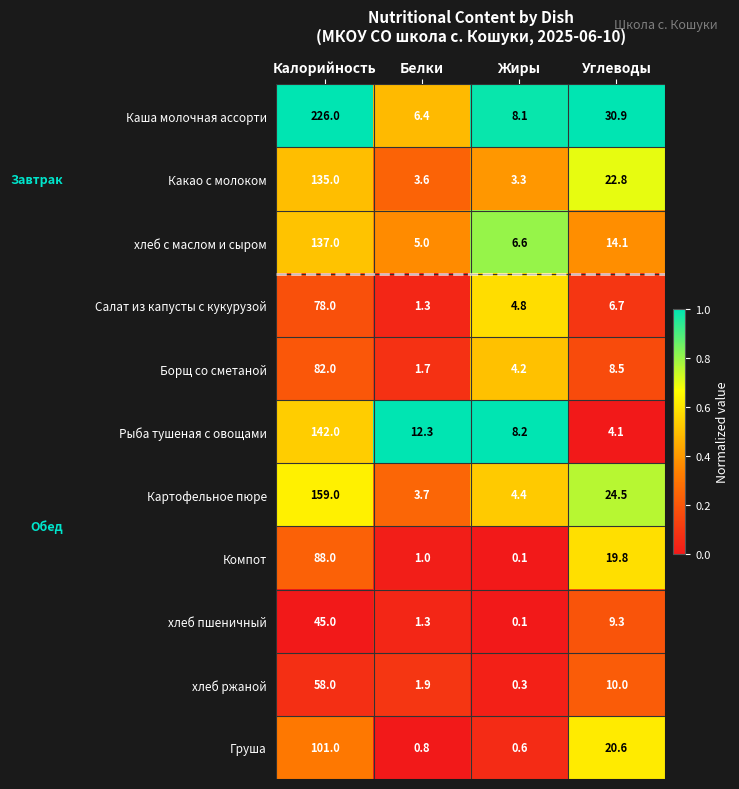

Rank the series at Калорийность from lowest to highest value.

хлеб пшеничный, хлеб ржаной, Салат из капусты с кукурузой, Борщ со сметаной, Компот, Груша, Какао с молоком, хлеб с маслом и сыром, Рыба тушеная с овощами, Картофельное пюре, Каша молочная ассорти